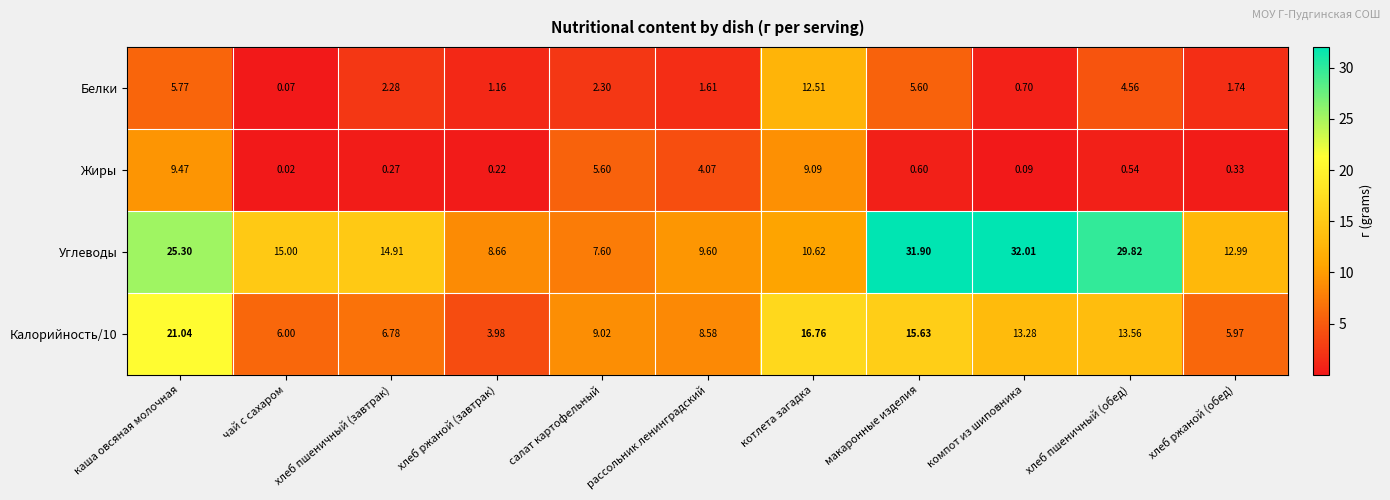

What is the difference between the highest and lowest values at хлеб ржаной (завтрак)?

8.4